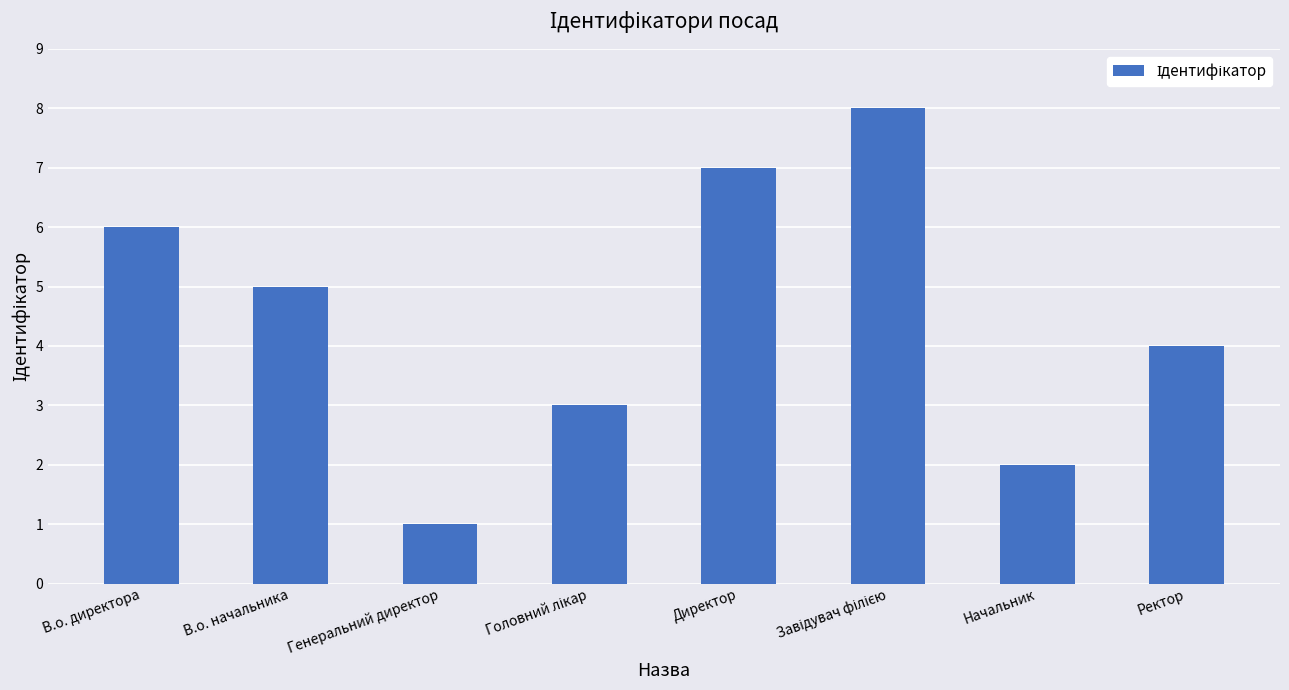

How many data points does each series have?

8